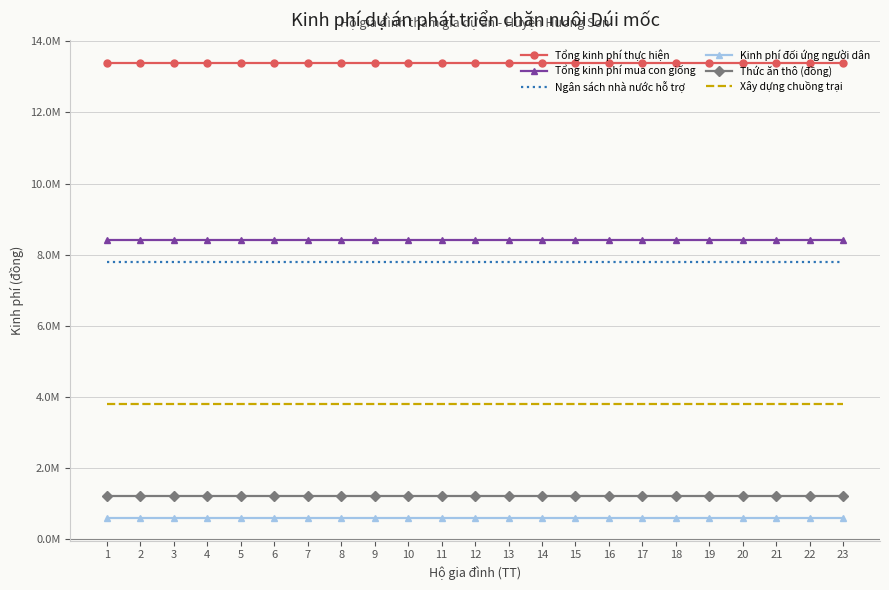

Where is Xây dựng chuồng trại nearest to the value 3800000?

1